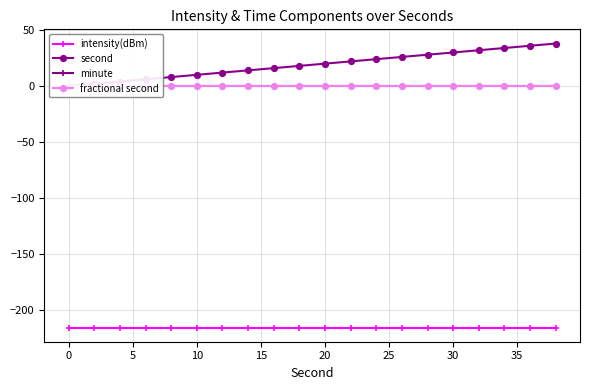

Which series has the largest range (max minus min)?

second